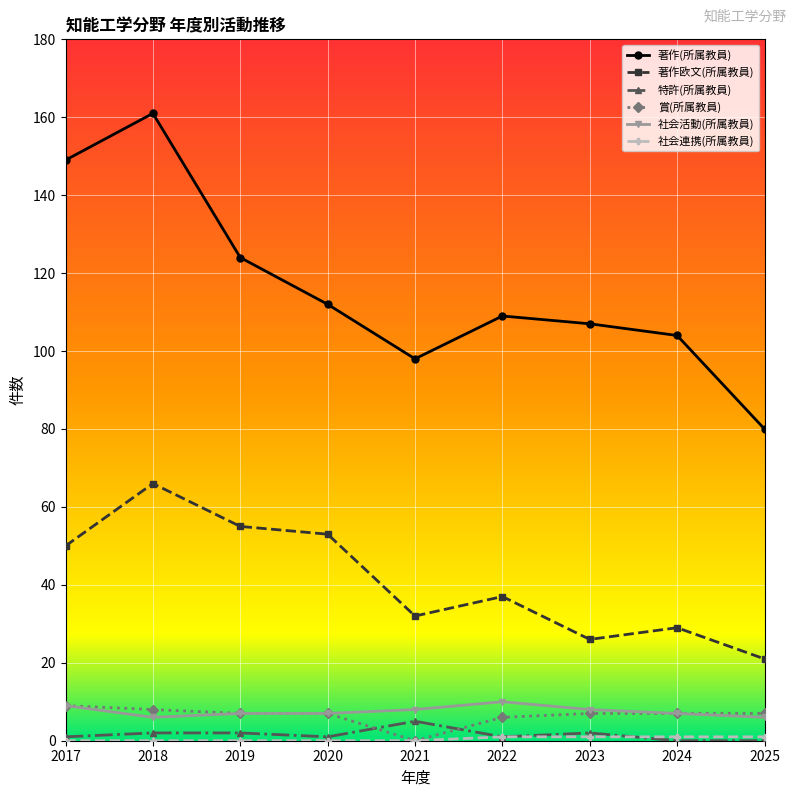

What is the sum of all 社会活動(所属教員) values?

68